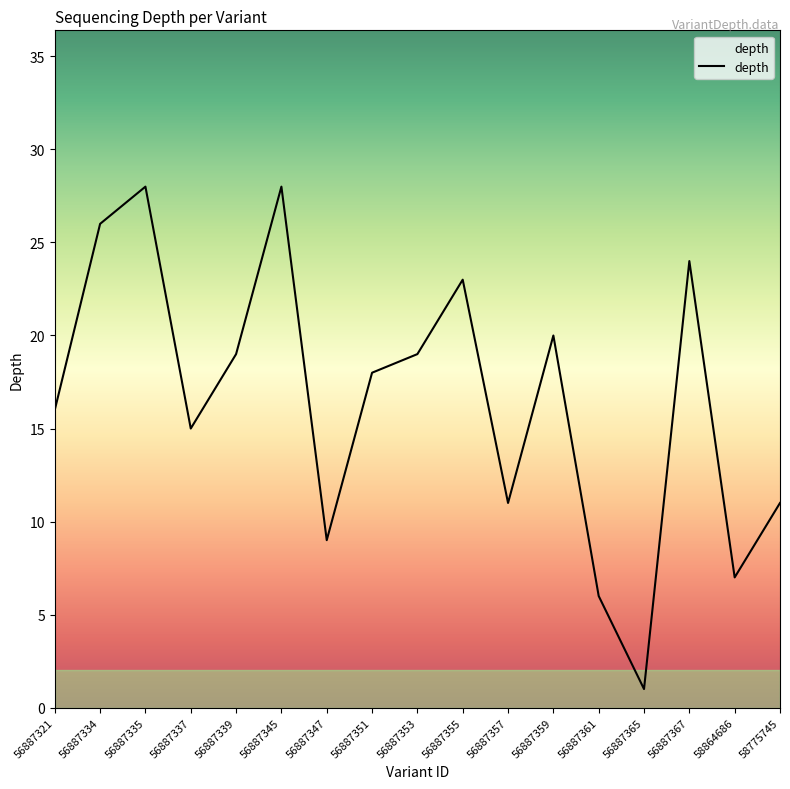

The value at 56887353 is 27. True or false?

False